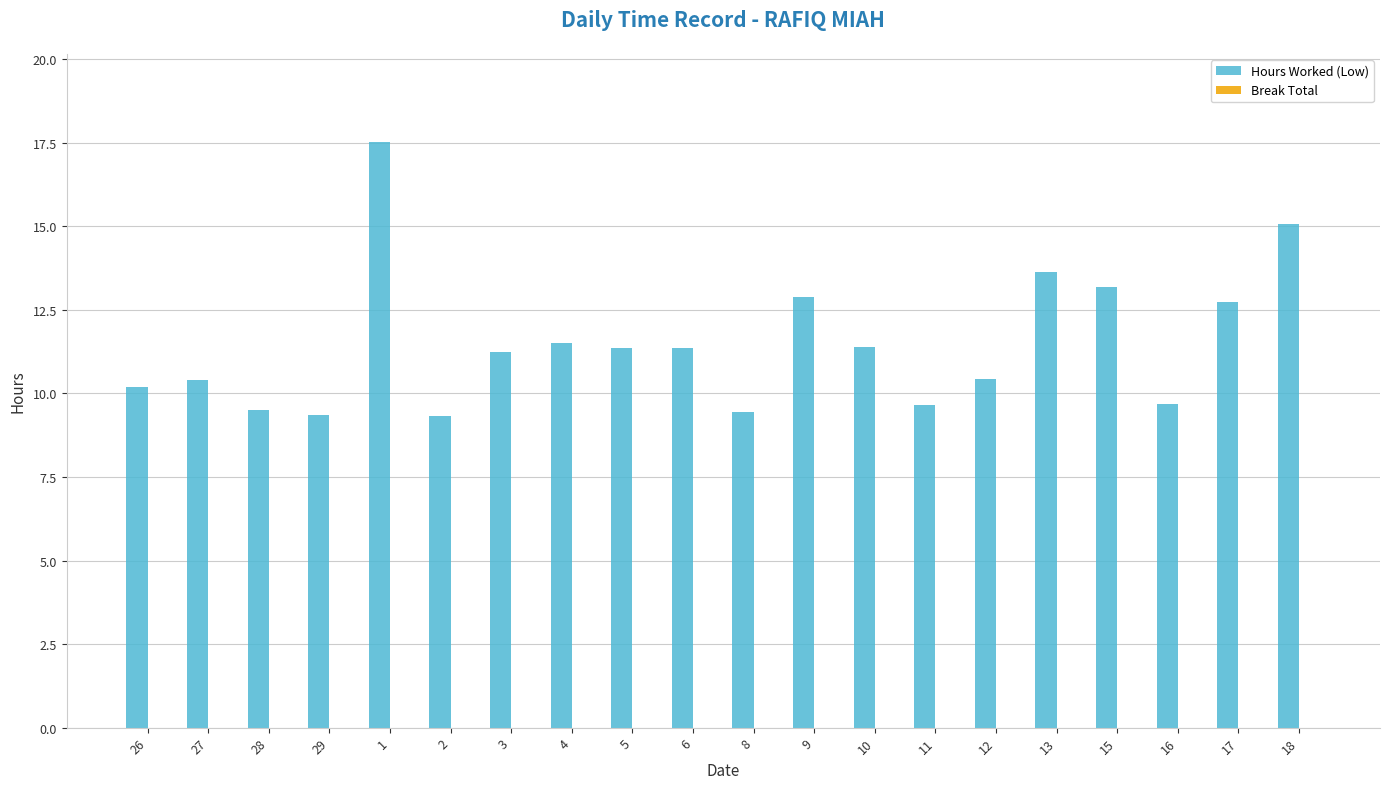

Does the chart contain any negative values?

No